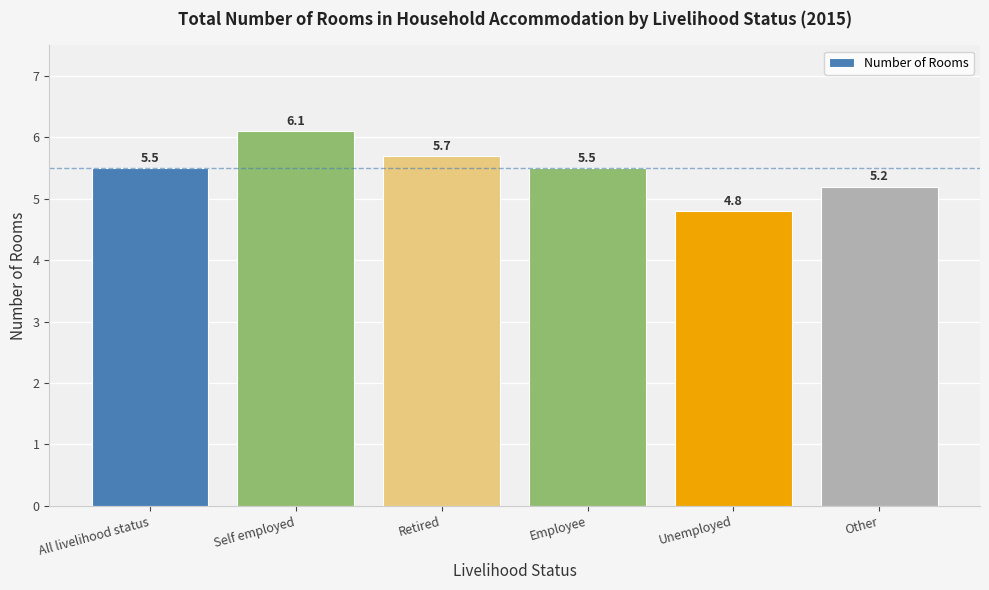

Which has a higher value, Self employed or All livelihood status?

Self employed